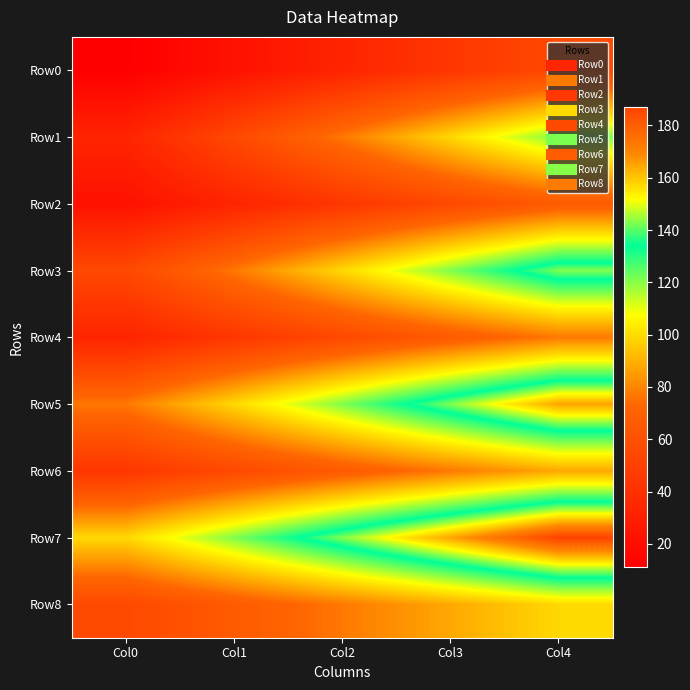

Reading left to right, extract all data points from this chart.

Row0: Col0=11	Col1=22	Col2=33	Col3=44	Col4=55
Row1: Col0=33	Col1=55	Col2=77	Col3=99	Col4=121
Row2: Col0=22	Col1=33	Col2=44	Col3=55	Col4=66
Row3: Col0=55	Col1=77	Col2=99	Col3=121	Col4=143
Row4: Col0=33	Col1=44	Col2=55	Col3=66	Col4=77
Row5: Col0=77	Col1=99	Col2=121	Col3=143	Col4=165
Row6: Col0=44	Col1=55	Col2=66	Col3=77	Col4=88
Row7: Col0=99	Col1=121	Col2=143	Col3=165	Col4=187
Row8: Col0=55	Col1=66	Col2=77	Col3=88	Col4=99